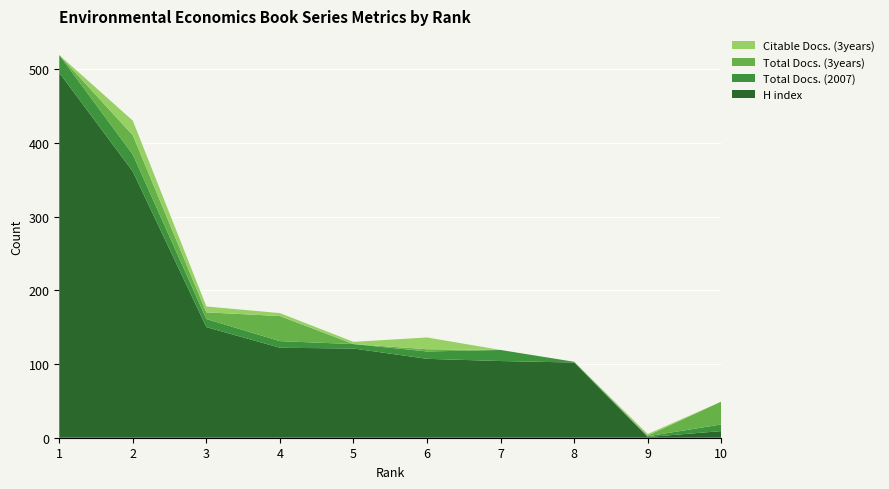

Reading right to left, transcribe all the data shown in this chart.

H index: 10=9	9=1	8=102	7=104	6=107	5=121	4=122	3=150	2=361	1=495
Total Docs. (2007): 10=9	9=1	8=1	7=15	6=10	5=6	4=9	3=11	2=23	1=24
Total Docs. (3years): 10=31	9=1	8=0	7=0	6=3	5=0	4=34	3=9	2=26	1=0
Citable Docs. (3years): 10=0	9=2	8=0	7=0	6=16	5=3	4=4	3=8	2=20	1=0